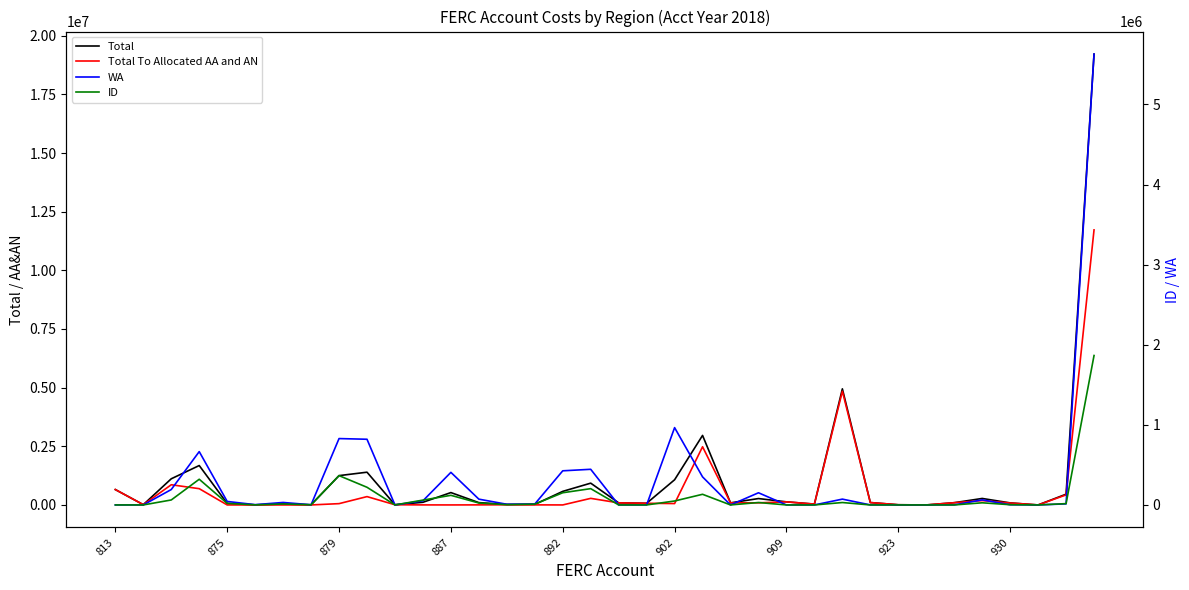

Is this an area chart (filled region under the line)?

No